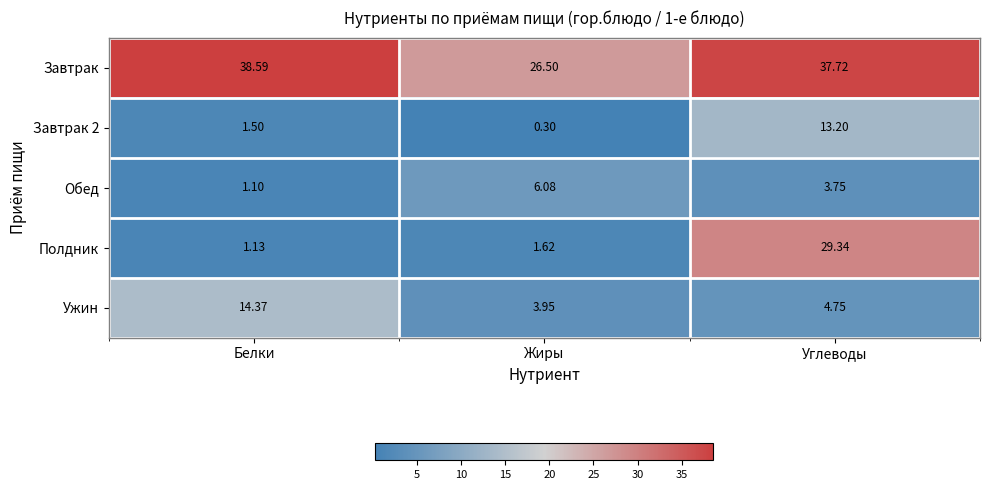

At which label is Обед closest to 3?

Углеводы